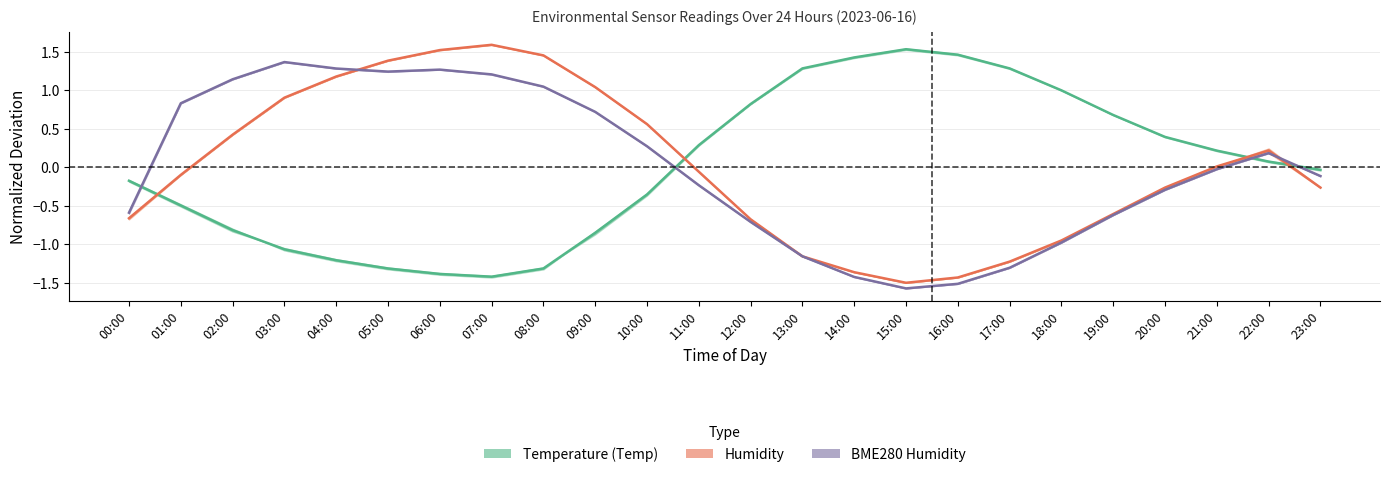

What is the greatest value displayed?

1.6